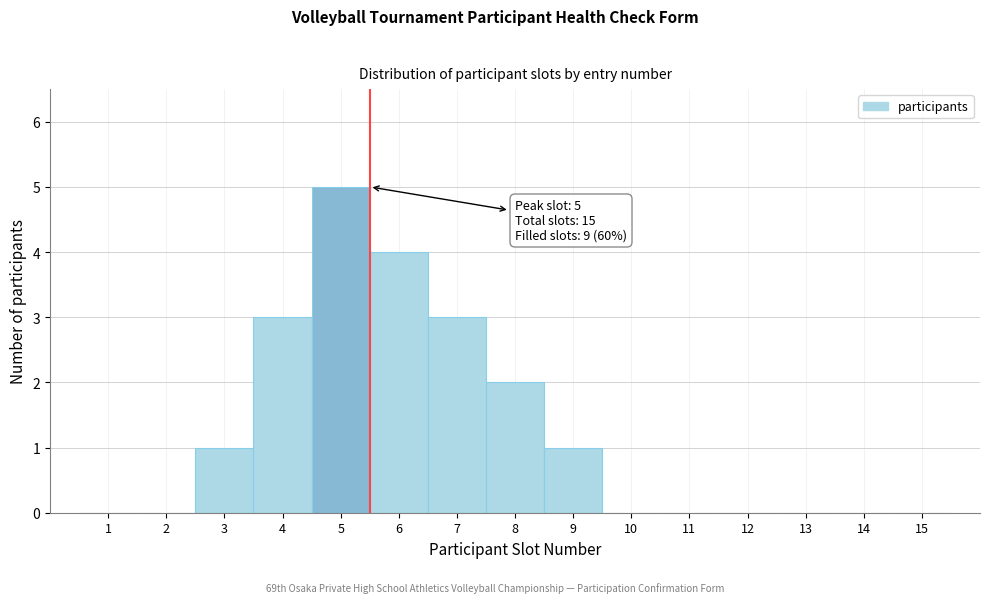

Which range on the x-axis has the tallest bar?

4.5 to 5.5